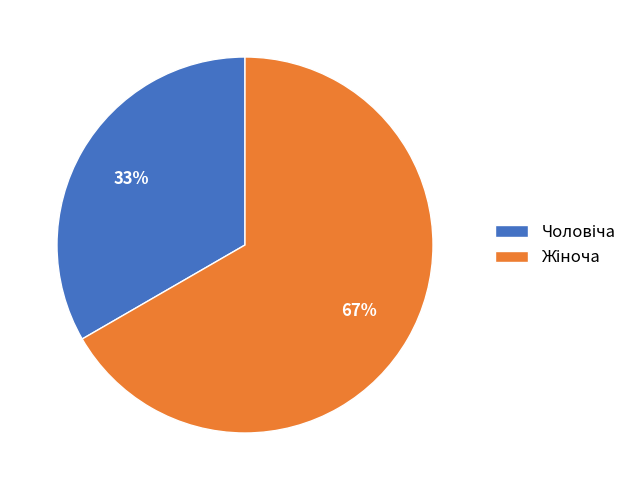

How many segments does this pie chart have?

2